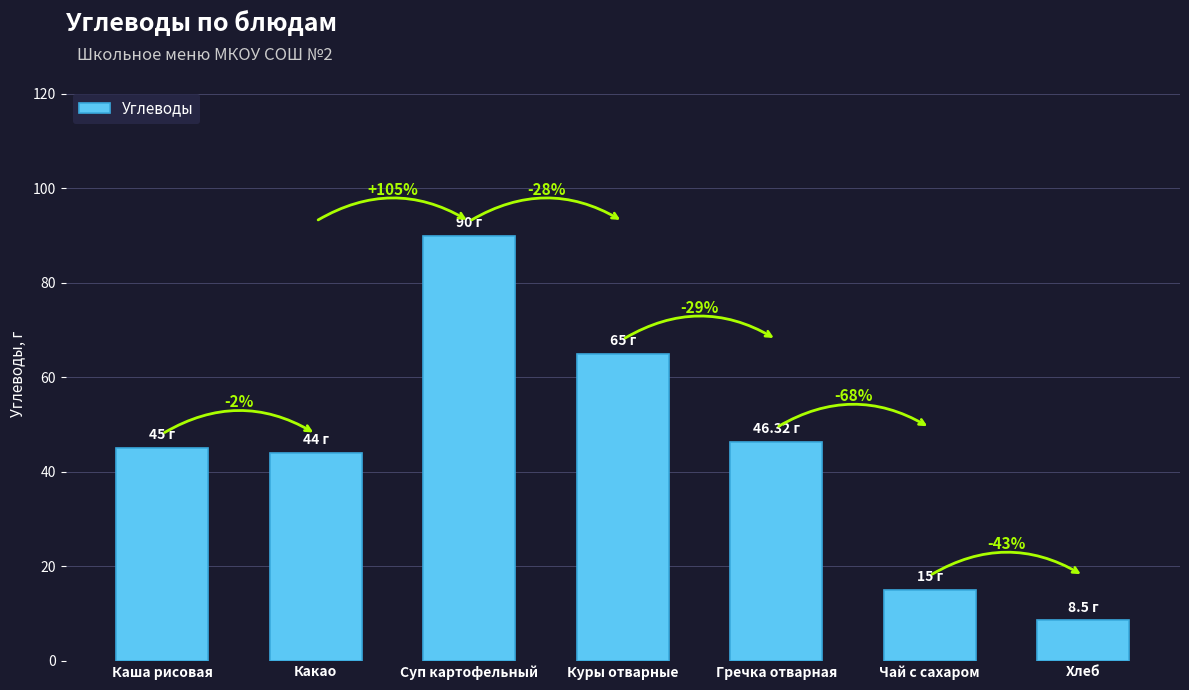

List the labels in order of value, largest first.

Суп картофельный, Куры отварные, Гречка отварная, Каша рисовая, Какао, Чай с сахаром, Хлеб